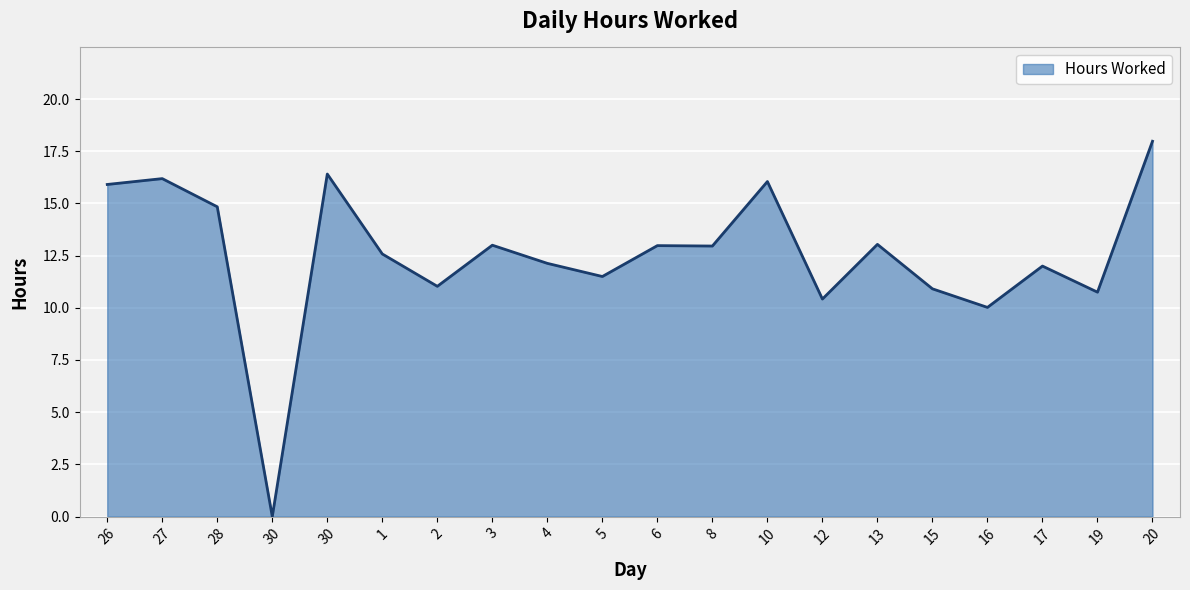

Where is the data nearest to the value 8?

16